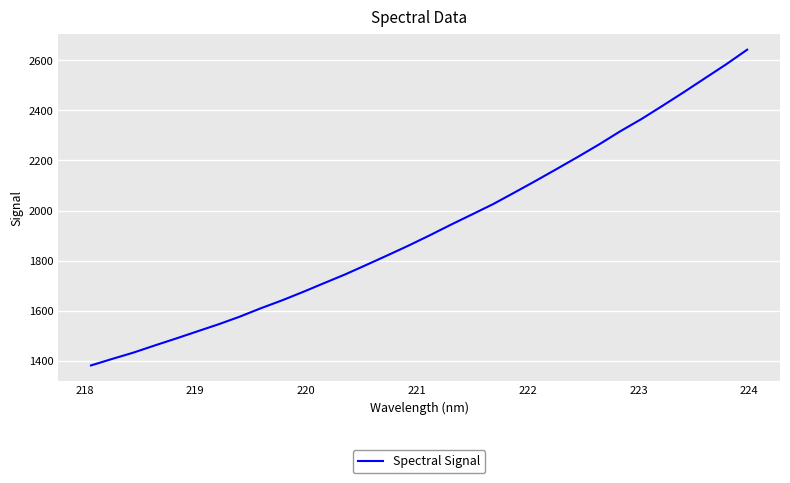

What is the greatest value displayed?

2642.6